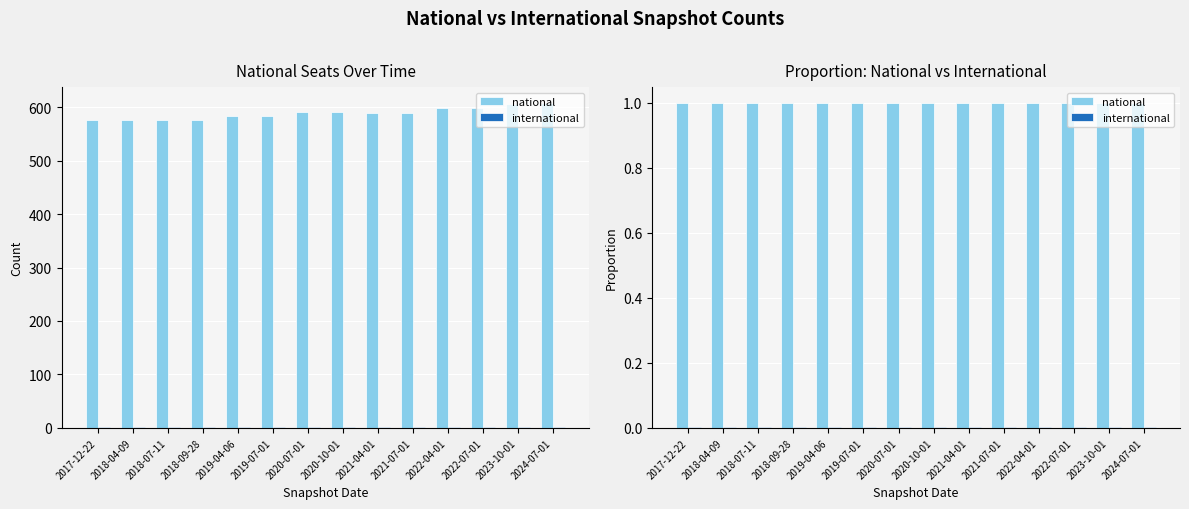

What is the label of the 1st bar from the right?

2024-07-01